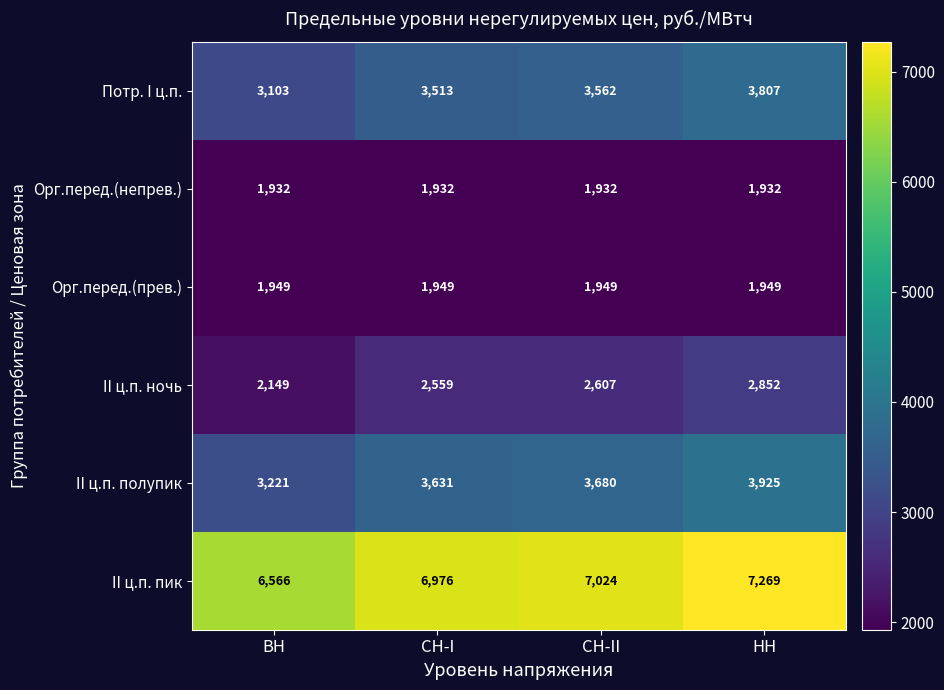

What is the difference between the second highest and second lowest values in the Потр. I ц.п. series?

49